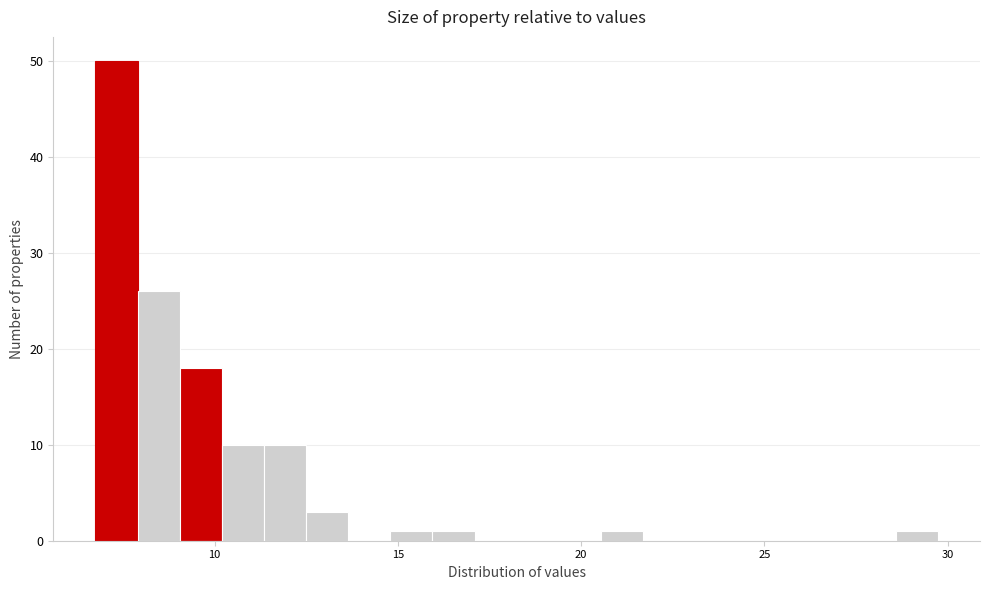

Read against the x-axis, roughly where is the centre of the tallest bar?

7.5